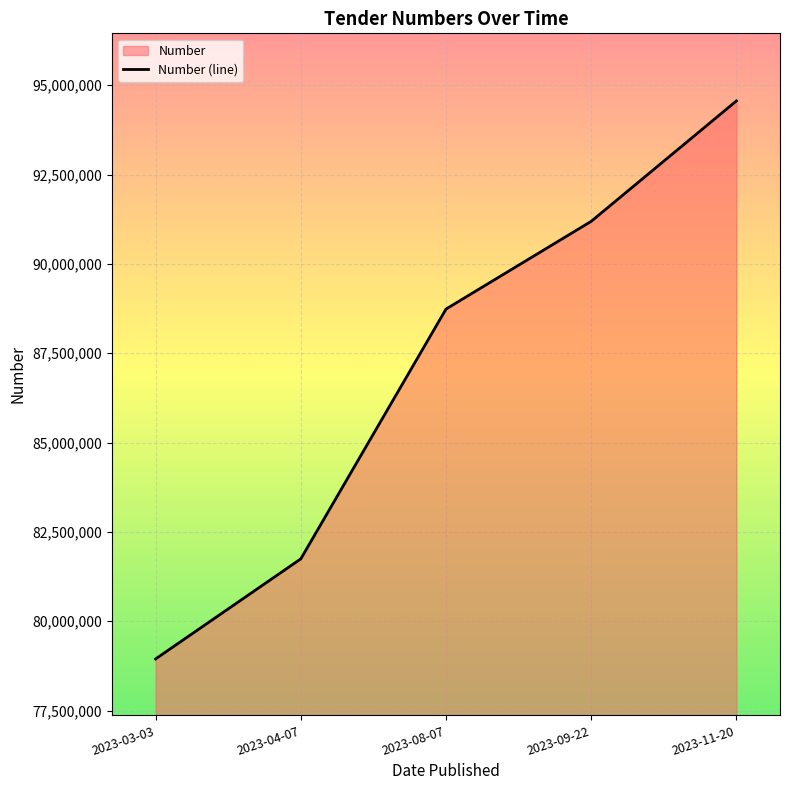

Reading right to left, extract all data points from this chart.

2023-11-20=94560478	2023-09-22=91191248	2023-08-07=88736203	2023-04-07=81745883	2023-03-03=78946165